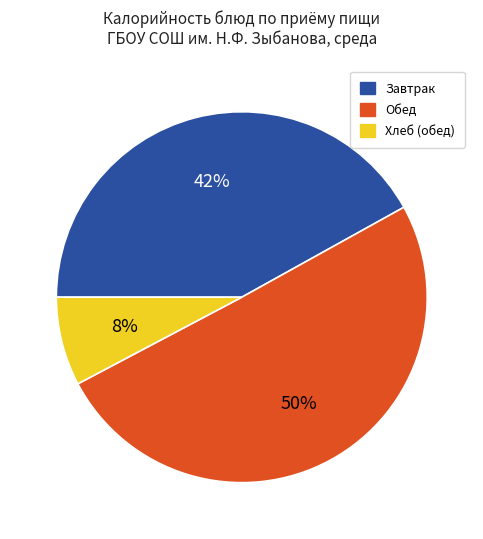

Which has a higher value, Обед or Завтрак?

Обед